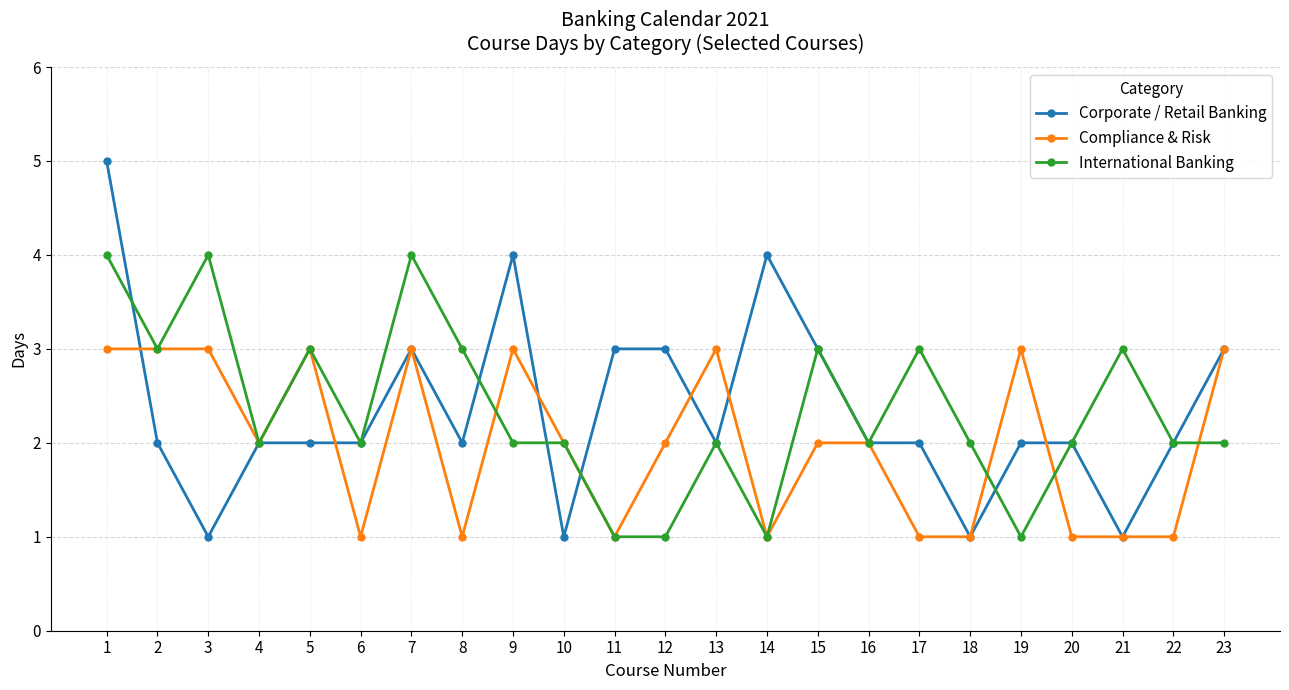

At how many categories does at least one series exceed 1?

23